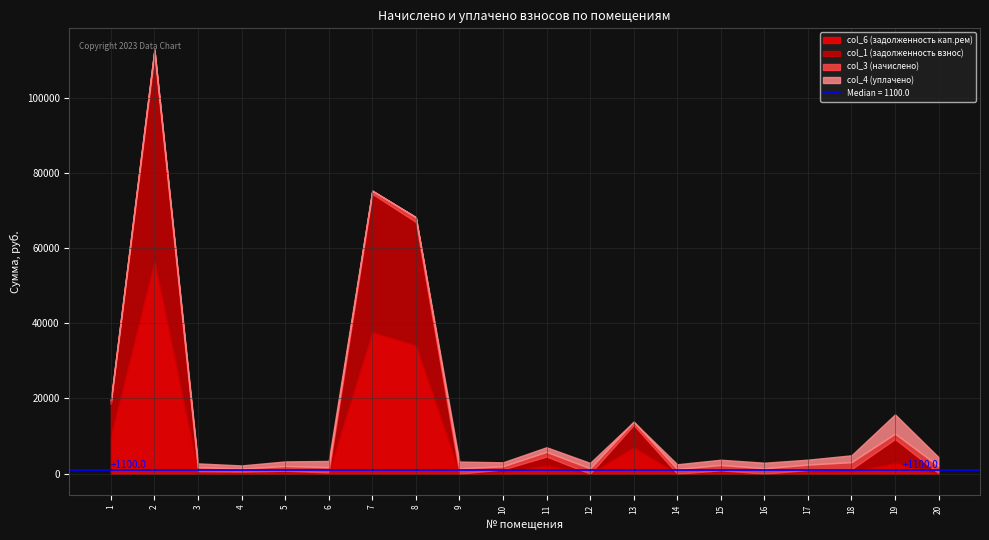

How many times do col_6 (задолженность кап.рем) and col_1 (задолженность взнос) cross each other?

3